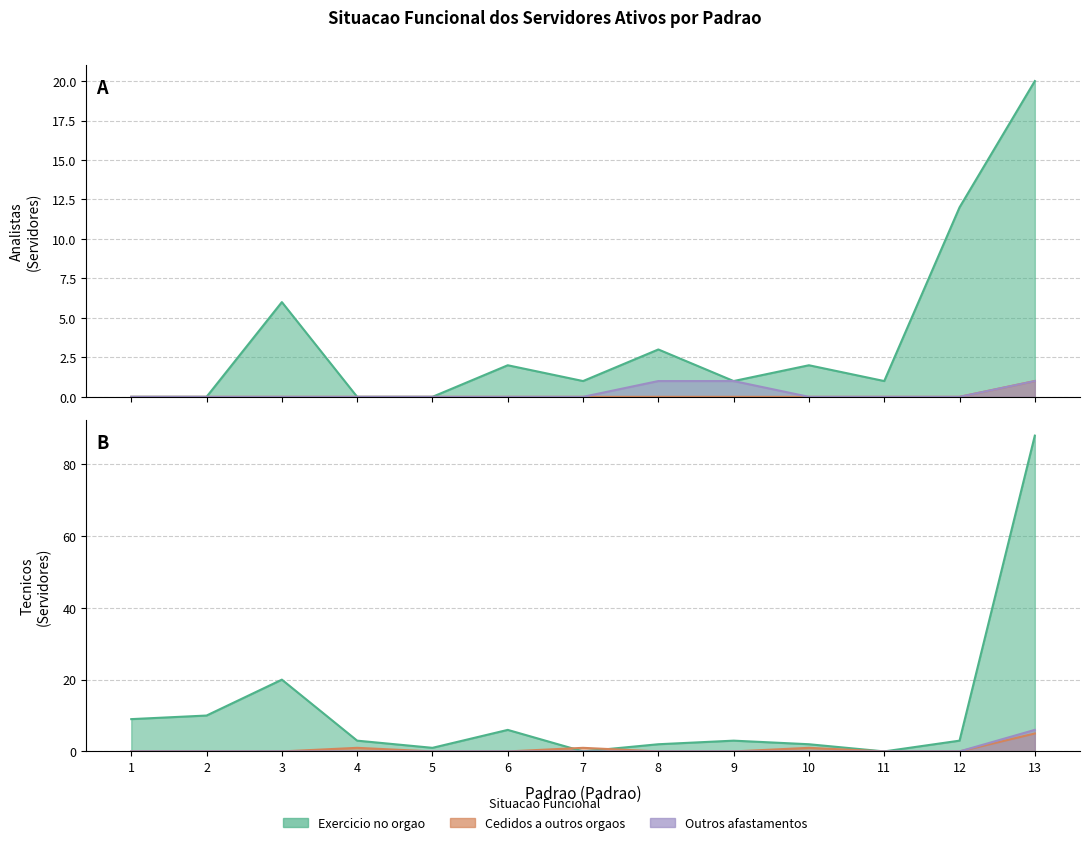

At 7, list the series in order from smallest to largest.

Cedidos a outros orgaos (Analista), Outros afastamentos (Analista), Exercicio no orgao (Tecnico), Outros afastamentos (Tecnico), Exercicio no orgao (Analista), Cedidos a outros orgaos (Tecnico)